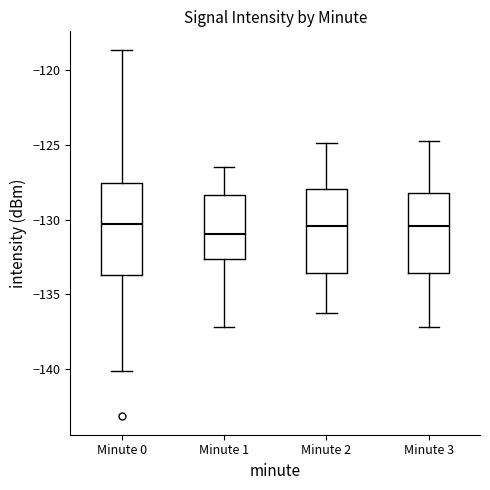

Comparing the boxes themselves (not the whiskers), which one is the tallest?

Minute 0